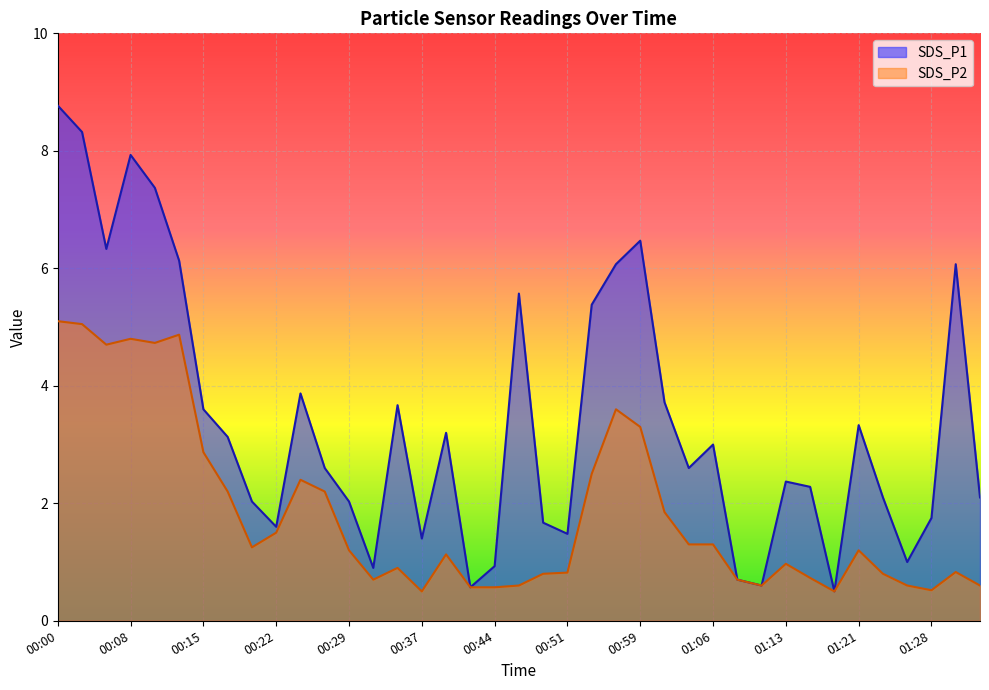

Which series has the largest range (max minus min)?

SDS_P1